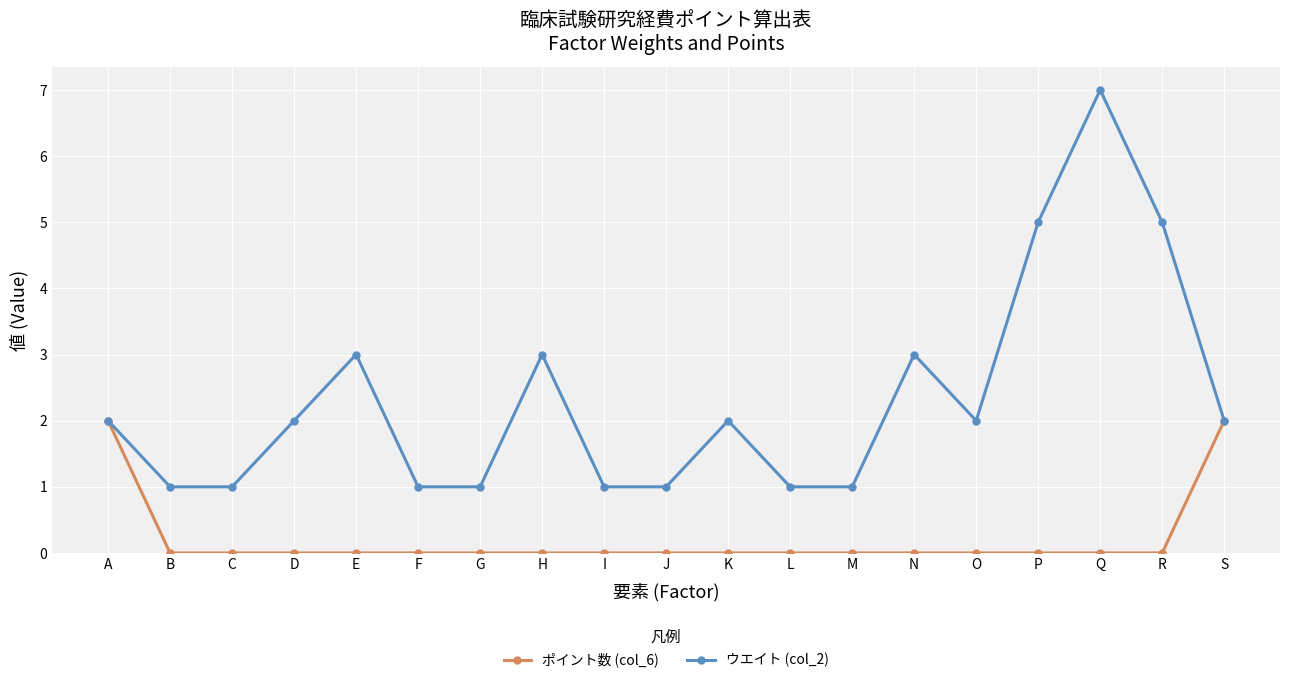

True or false: ウエイト (col_2) has more than 2 points higher than both neighbors.

True